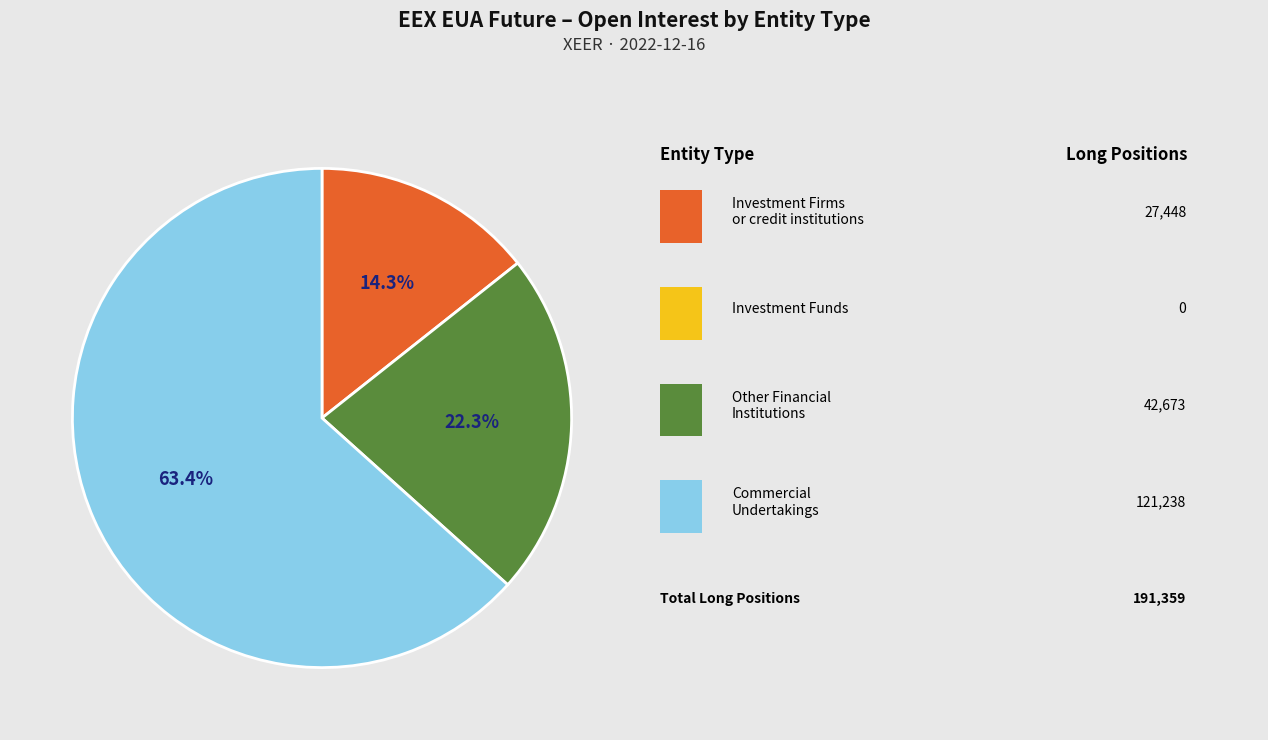

Is there a majority slice in this chart?

Yes